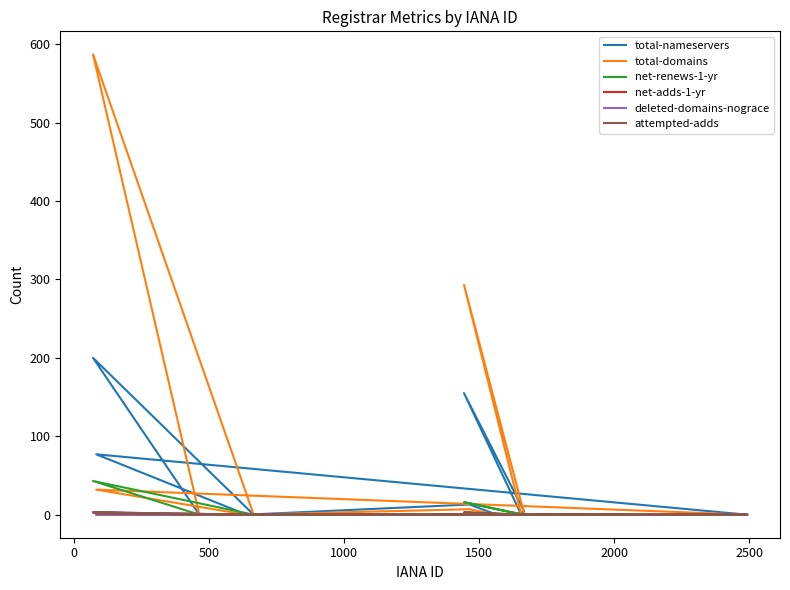

Between 1000 and 0, which is larger?

1000